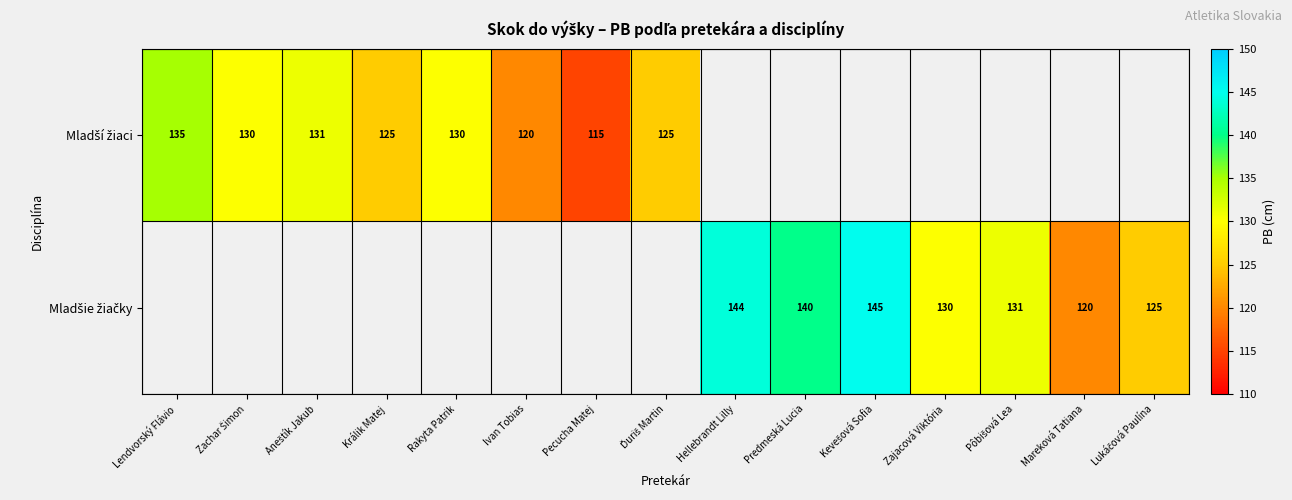

Rank the series by their average value, from lowest to highest.

Mladší žiaci, Mladšie žiačky